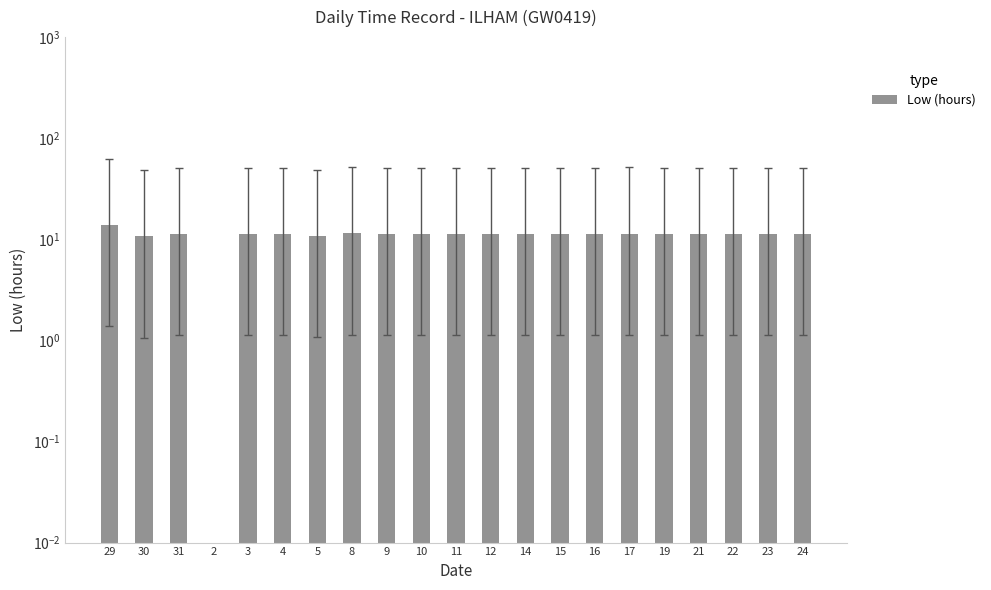

What is the difference between the values at 31 and 15?

0.1